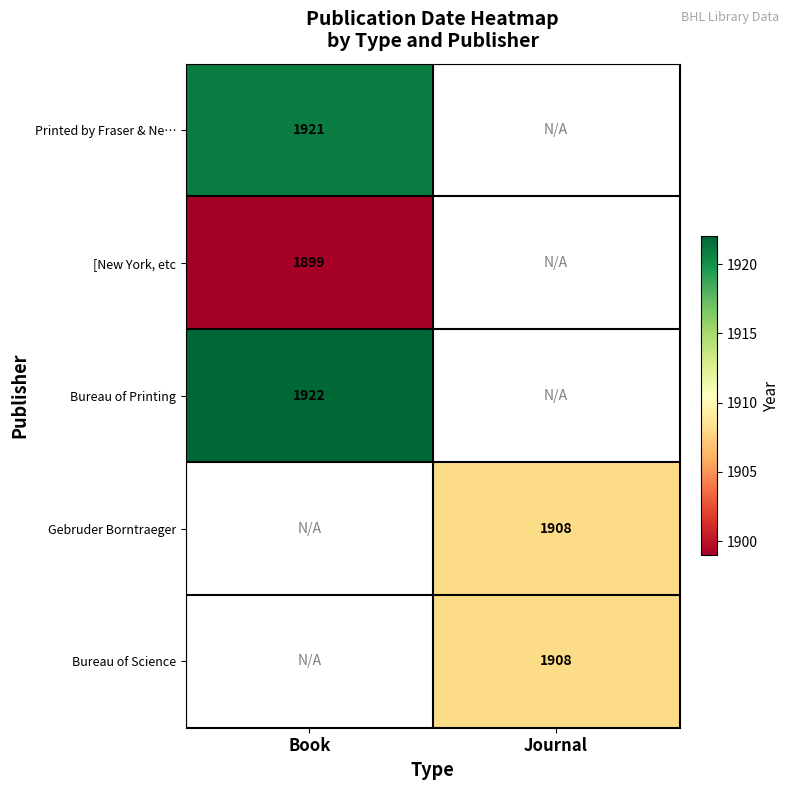

Is the value of [New York, etc at Book greater than the value of Printed by Fraser & Ne… at Book?

No